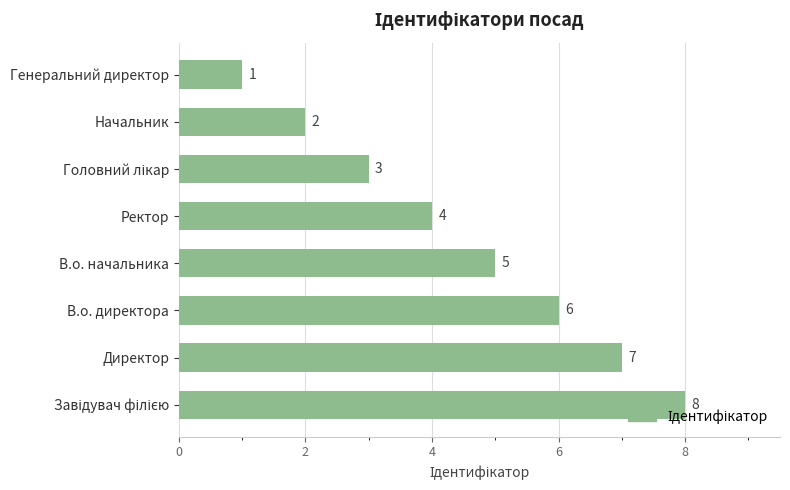

Does the chart contain stacked bars?

No